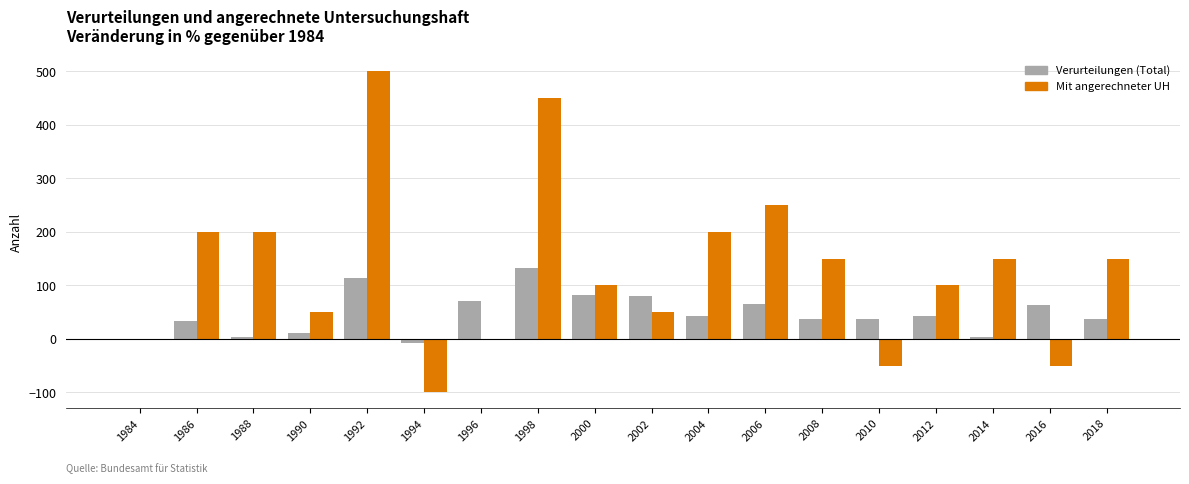

Which series has the largest total across all categories?

Mit angerechneter UH